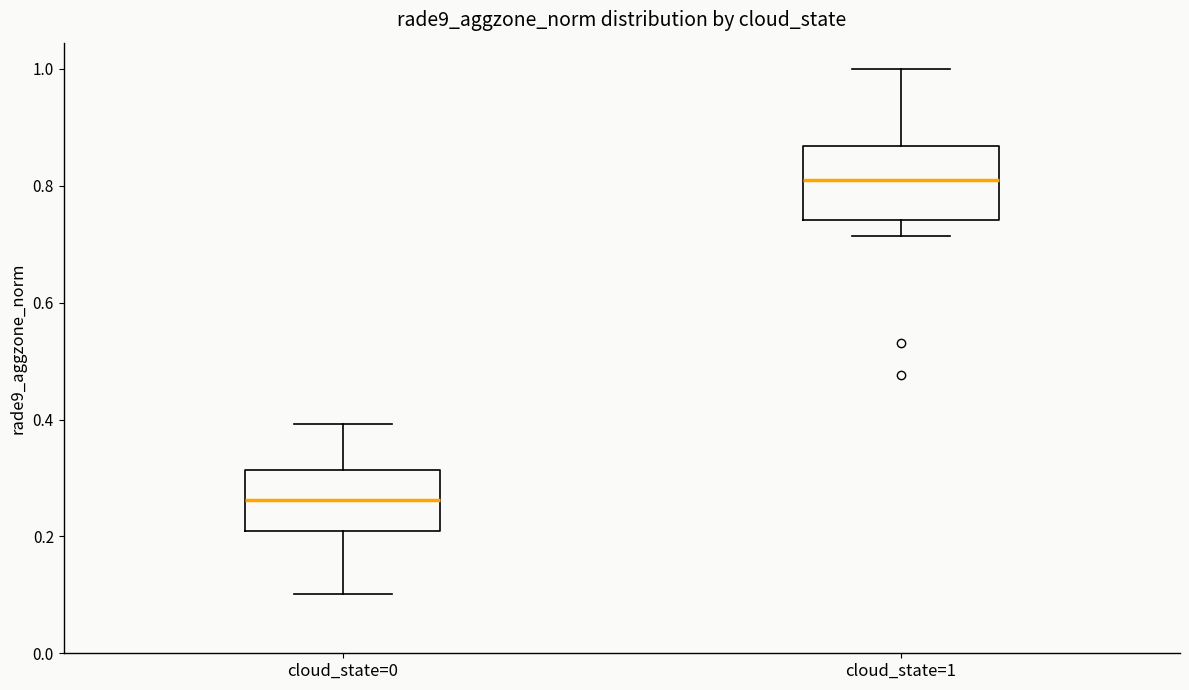

Where does the median line of the box for cloud_state=0 sit on the y-axis? The values are not printed on the chart, so give them approximately, as read against the axis.

0.26